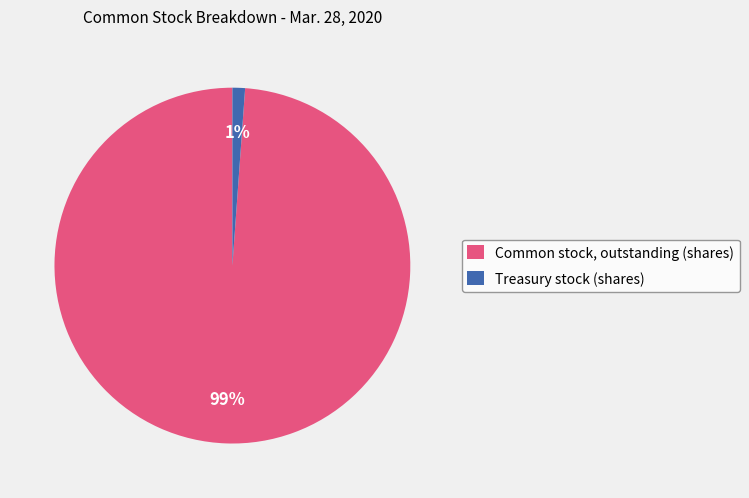

To the nearest percent, what is the average slice percentage?

50%